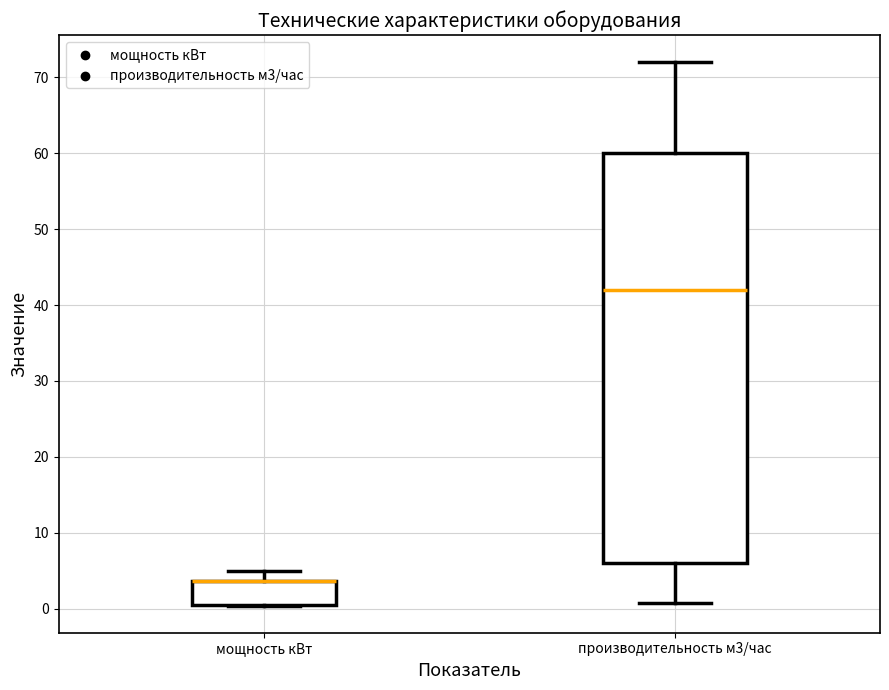

Reading left to right, transcribe this box plot: for each box, give where its median line is, the range the box spans, and where its two whiskers end, as read against the y-axis. The values are not printed on the chart, so give them approximately, as read against the axis.

мощность кВт: median 4 (drawn on the box's upper edge), box 1 to 4, whiskers 0 to 5
производительность м3/час: median 42, box 6 to 60, whiskers 1 to 72